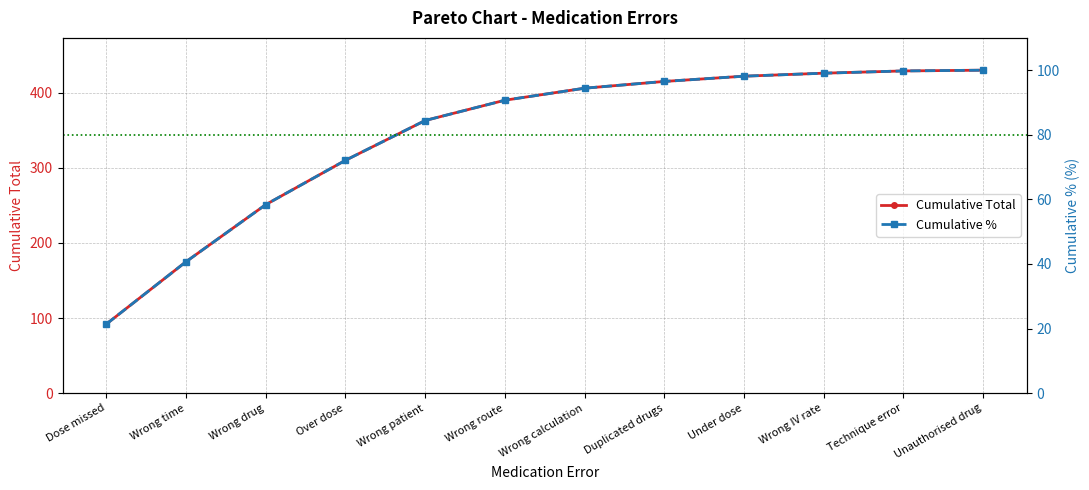

What is the label of the 12th point from the left?

Unauthorised drug